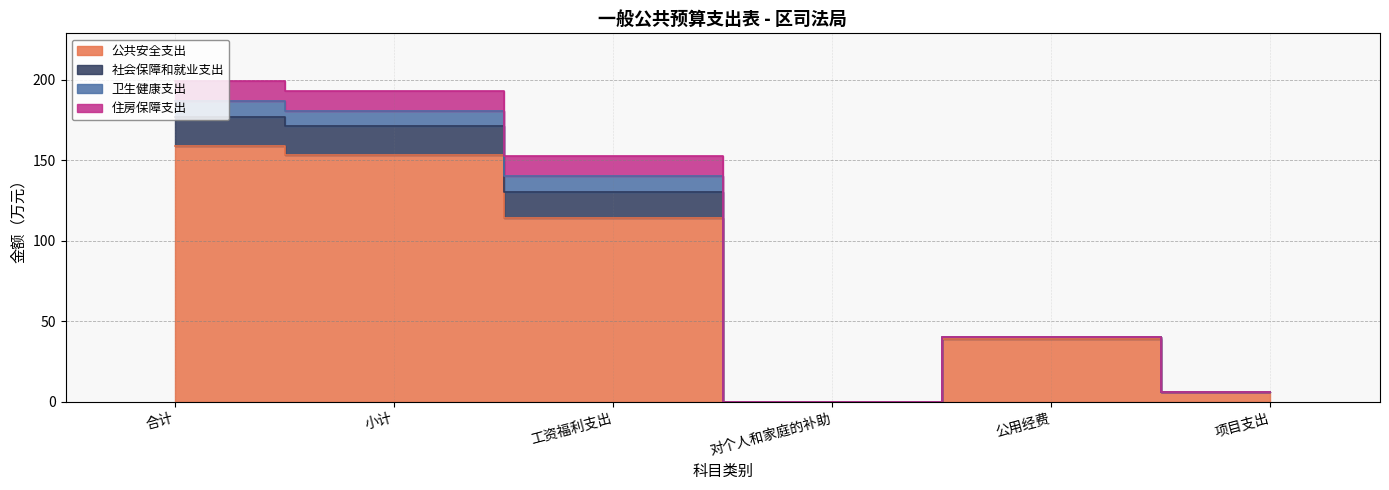

List the labels in order of 社会保障和就业支出 value, smallest first.

对个人和家庭的补助, 项目支出, 公用经费, 工资福利支出, 小计, 合计